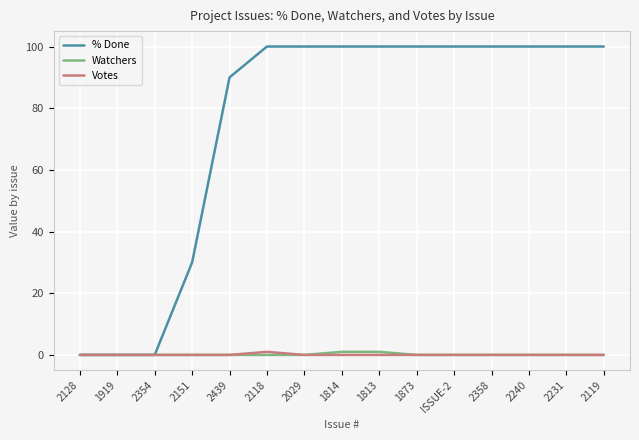

Between 2128 and 1873, which series saw the biggest shift?

% Done